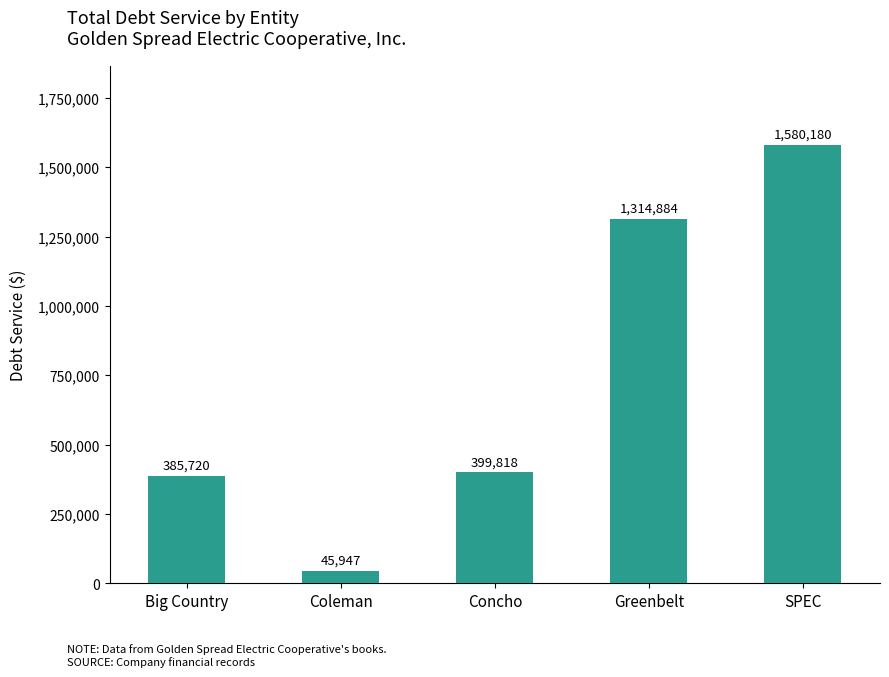

What is the change in value from Concho to SPEC?

+1180361.8